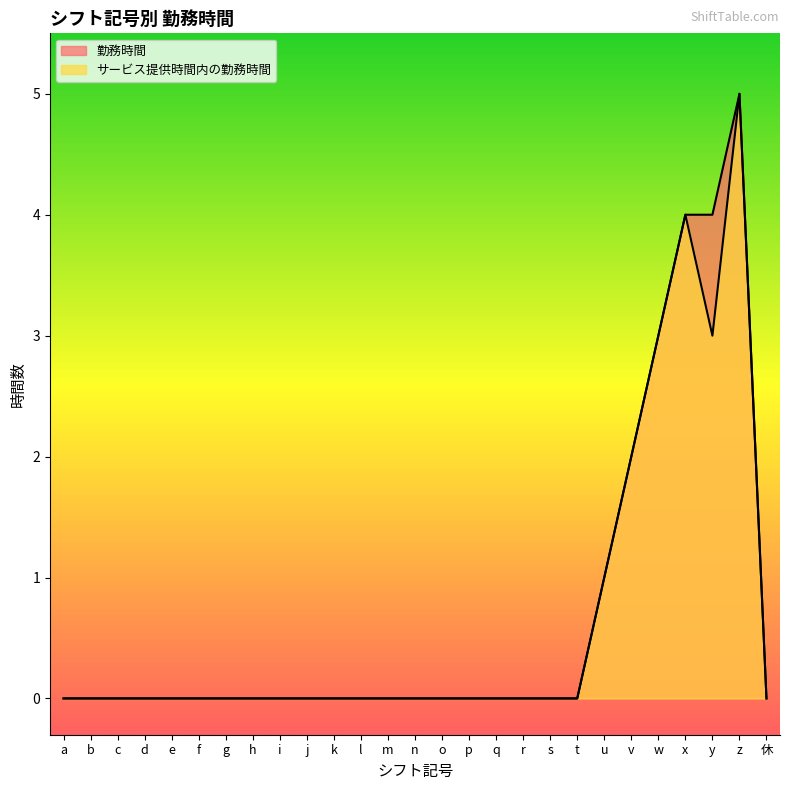

True or false: サービス提供時間内の勤務時間 and 勤務時間 intersect in this chart.

False